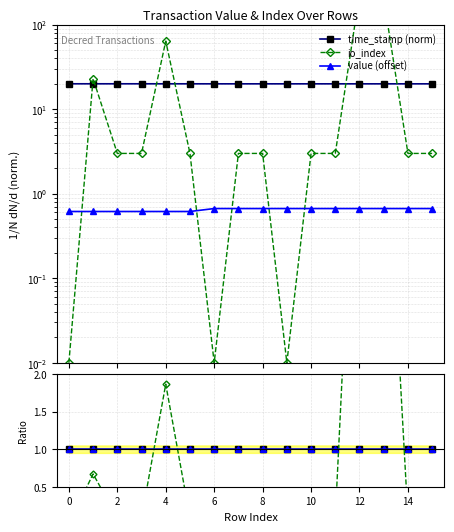

How many lines are shown in the chart?

6